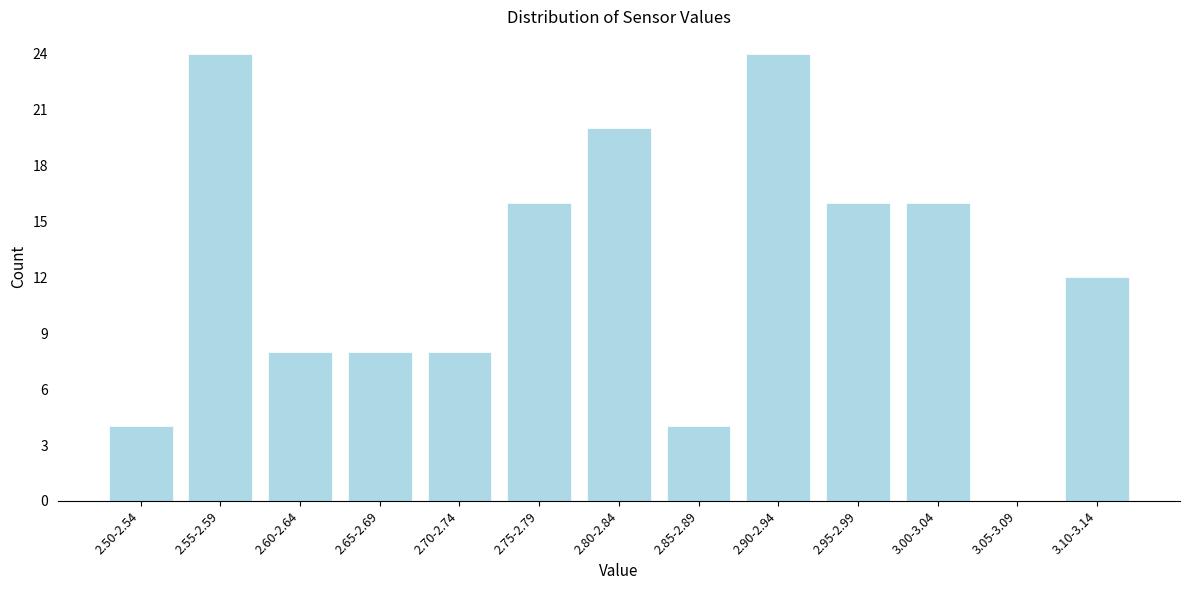

Reading left to right, extract all data points from this chart.

2.50-2.54=4	2.55-2.59=24	2.60-2.64=8	2.65-2.69=8	2.70-2.74=8	2.75-2.79=16	2.80-2.84=20	2.85-2.89=4	2.90-2.94=24	2.95-2.99=16	3.00-3.04=16	3.05-3.09=0	3.10-3.14=12